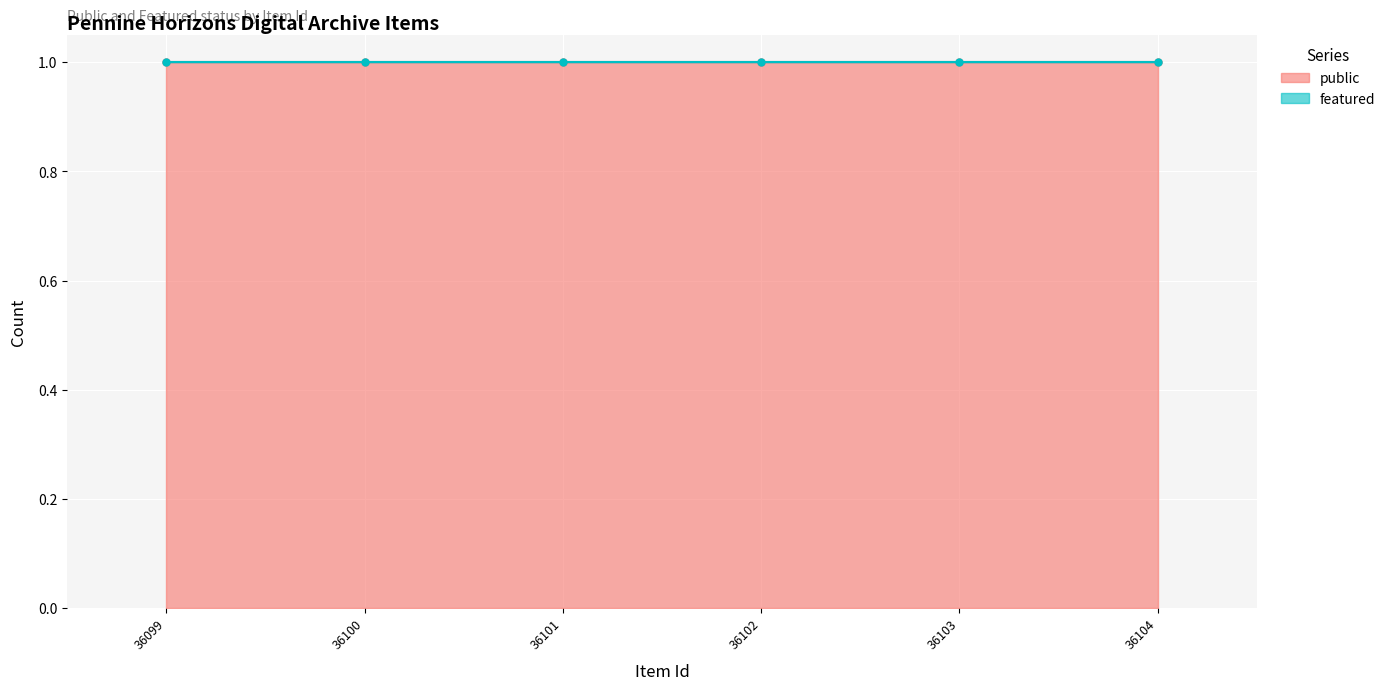

How many data points does each series have?

6